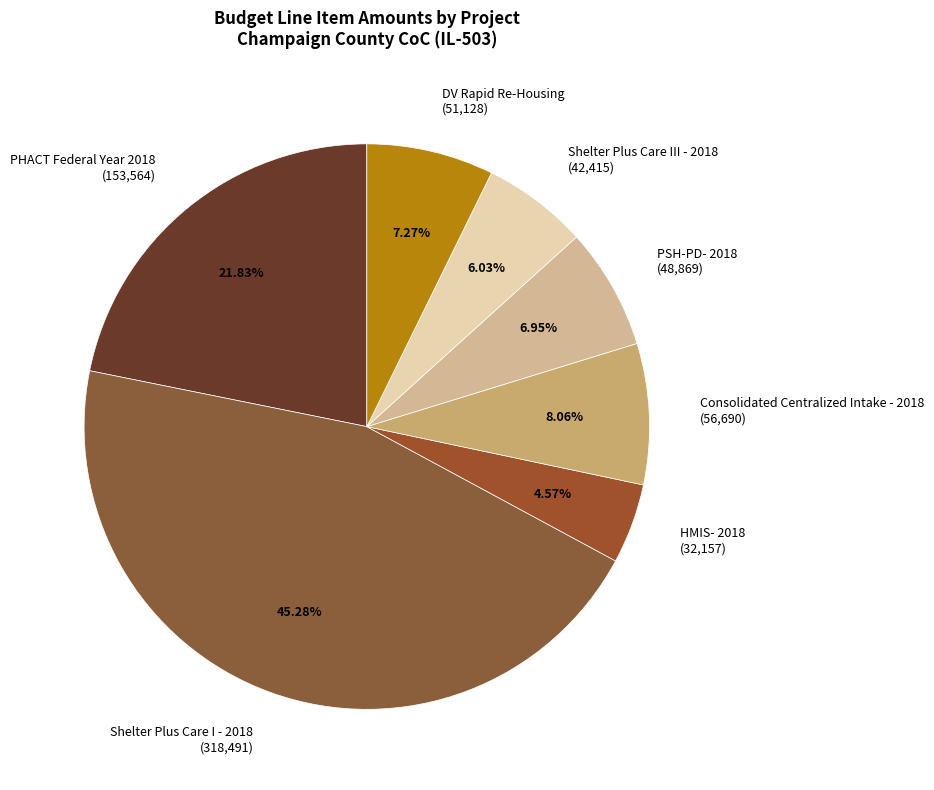

How many slices are in this pie chart?

7